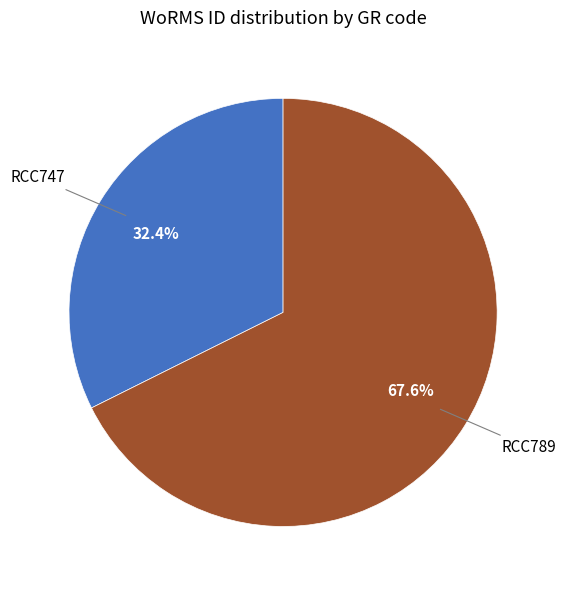

Rank the categories by value from highest to lowest.

RCC789, RCC747